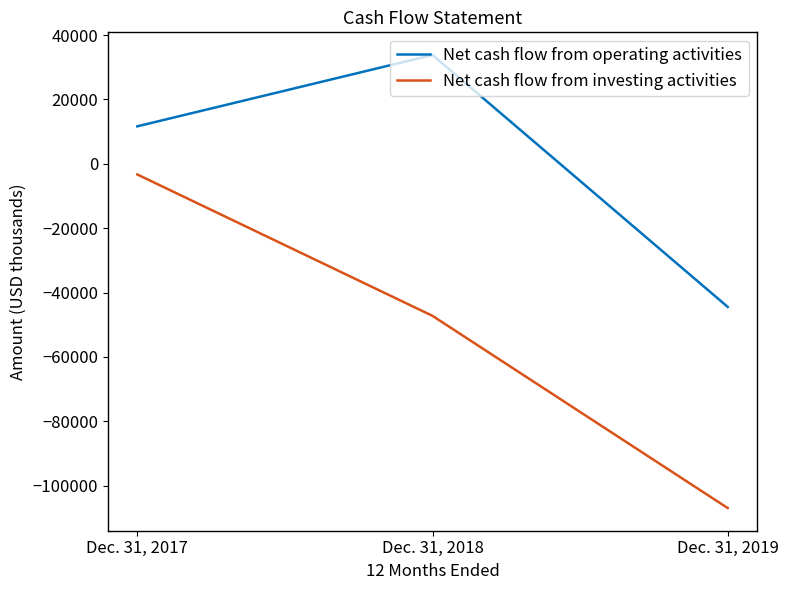

Rank the series at Dec. 31, 2019 from highest to lowest value.

Net cash flow from operating activities, Net cash flow from investing activities